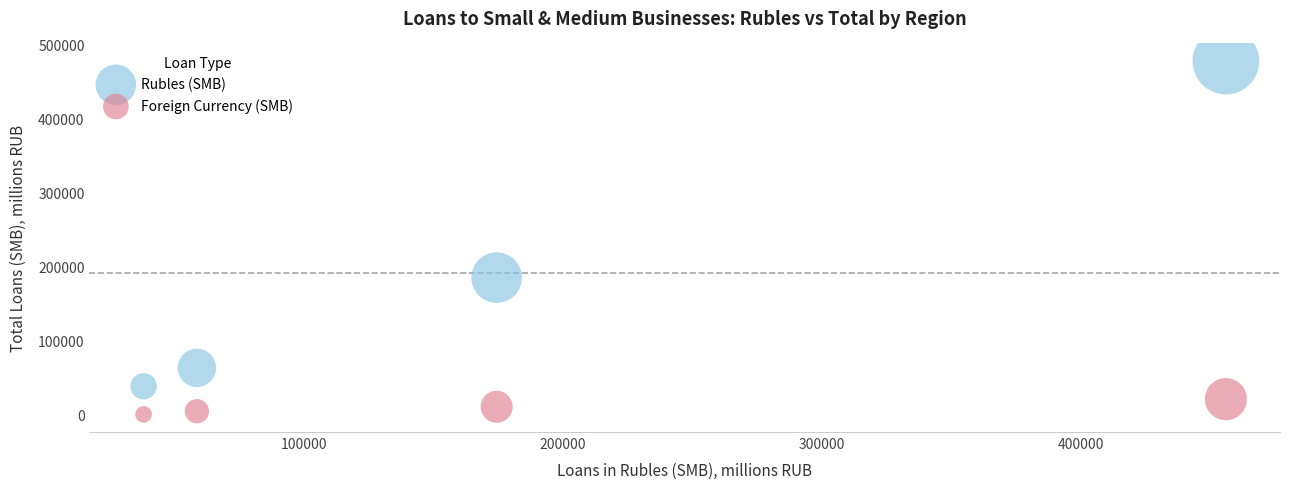

Which series has the widest spread of Y values?

Rubles (SMB)